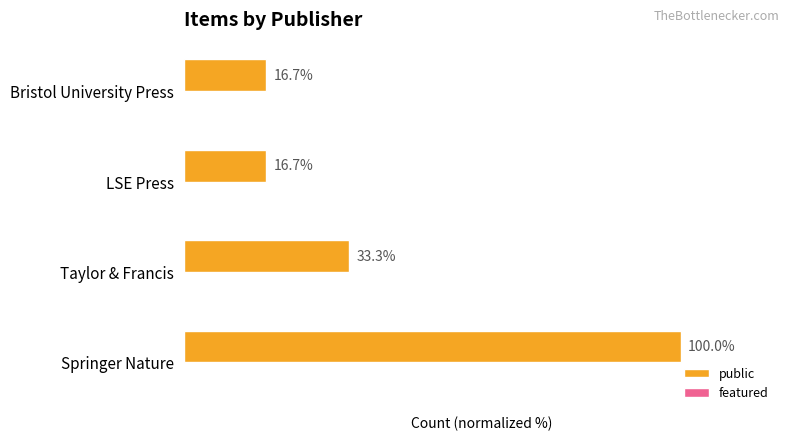

At which category does the chart reach its peak across all series?

Springer Nature